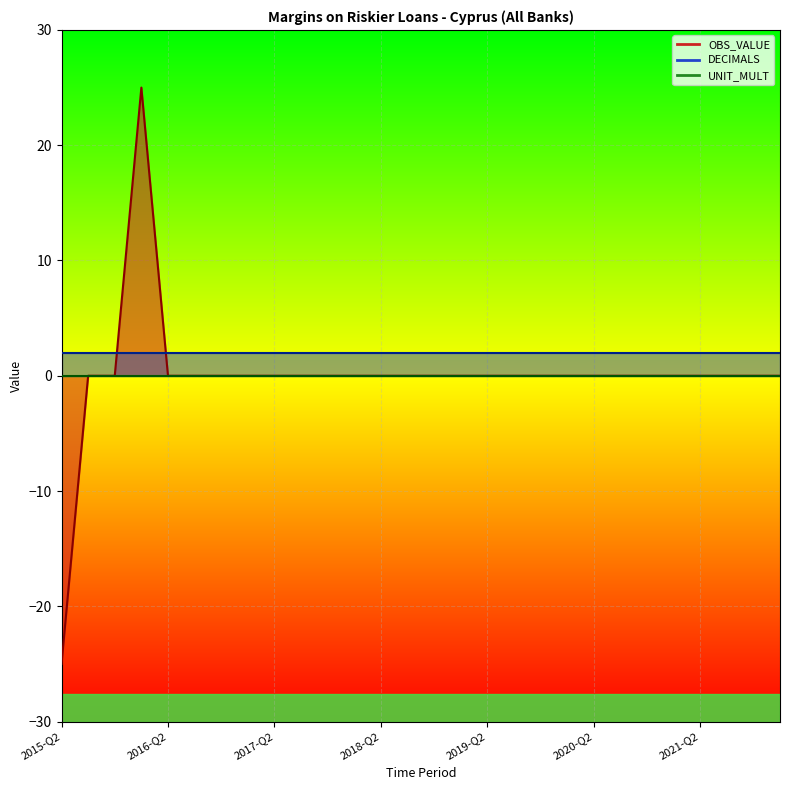

What is the sum of all DECIMALS values?

56